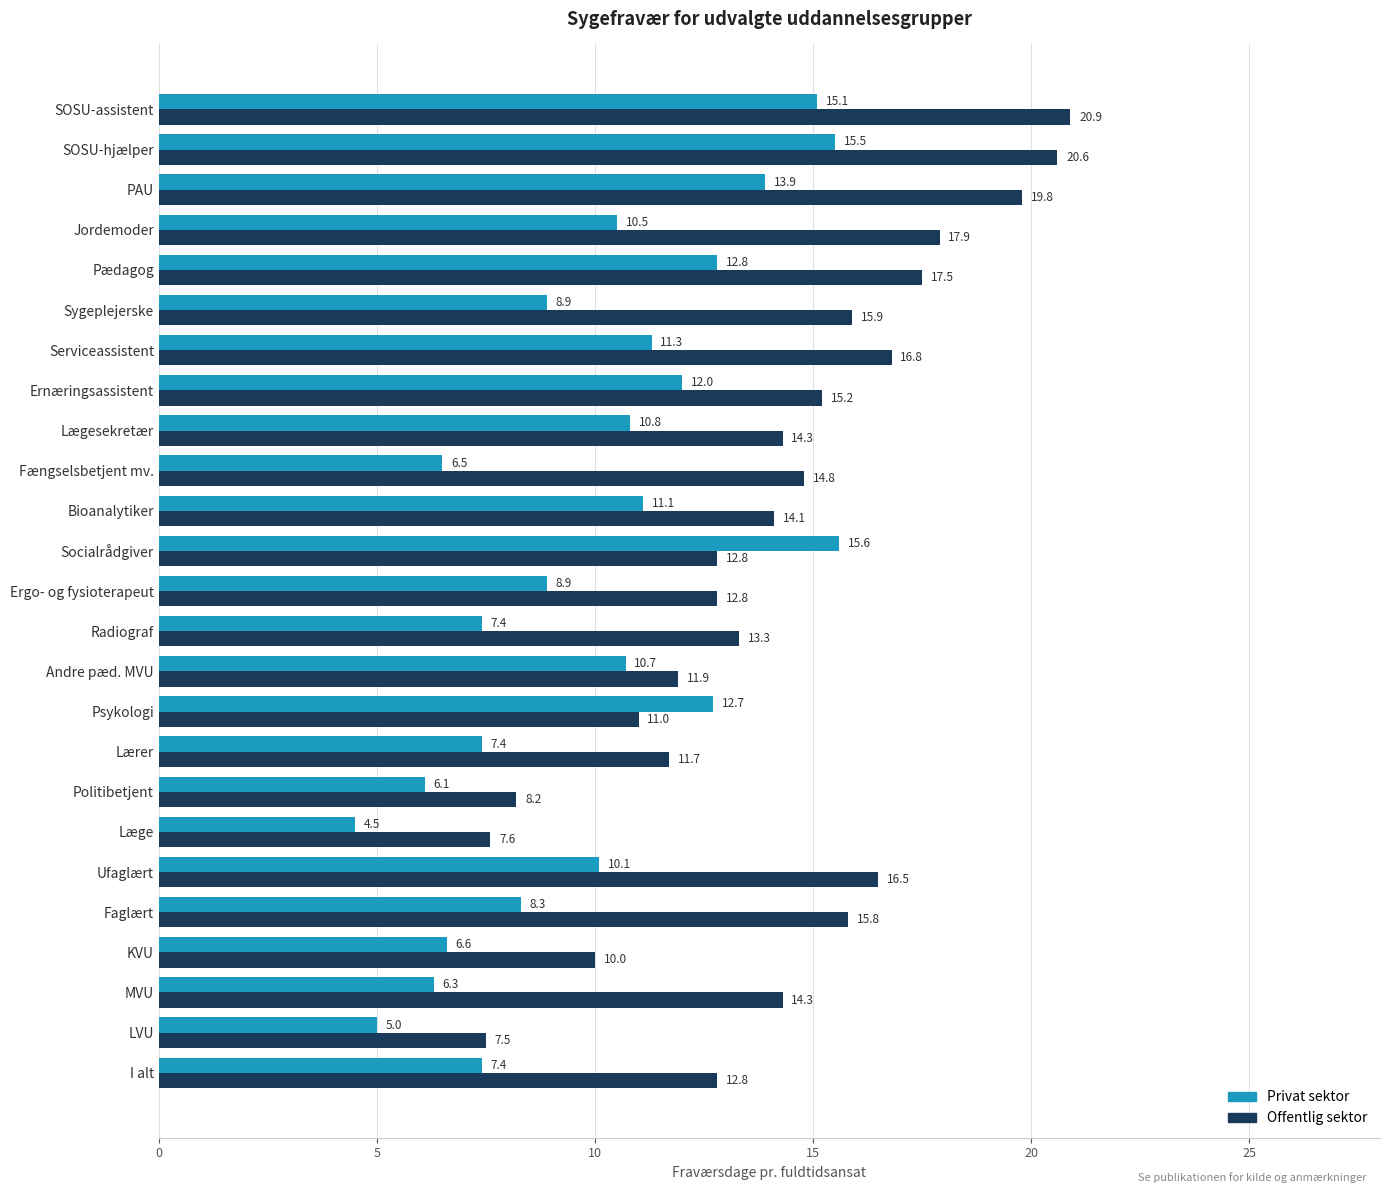

Is it true that Privat sektor equals 10.5 at Jordemoder?

True